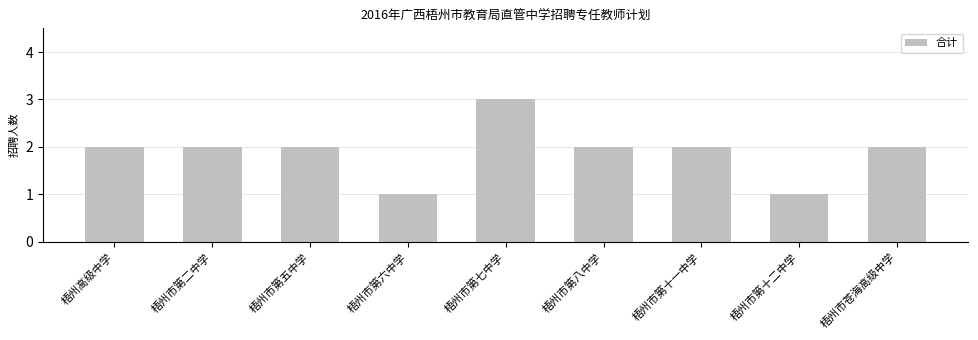

Count the values in the range 2 to 3.

7